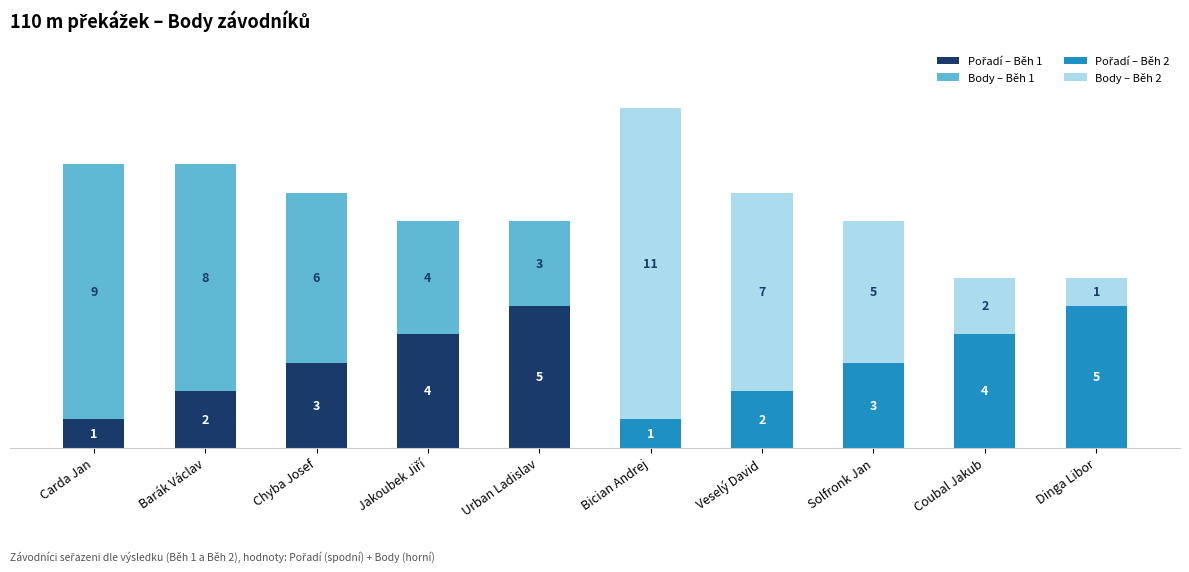

At which category is the sum across all series the highest?

Bician Andrej